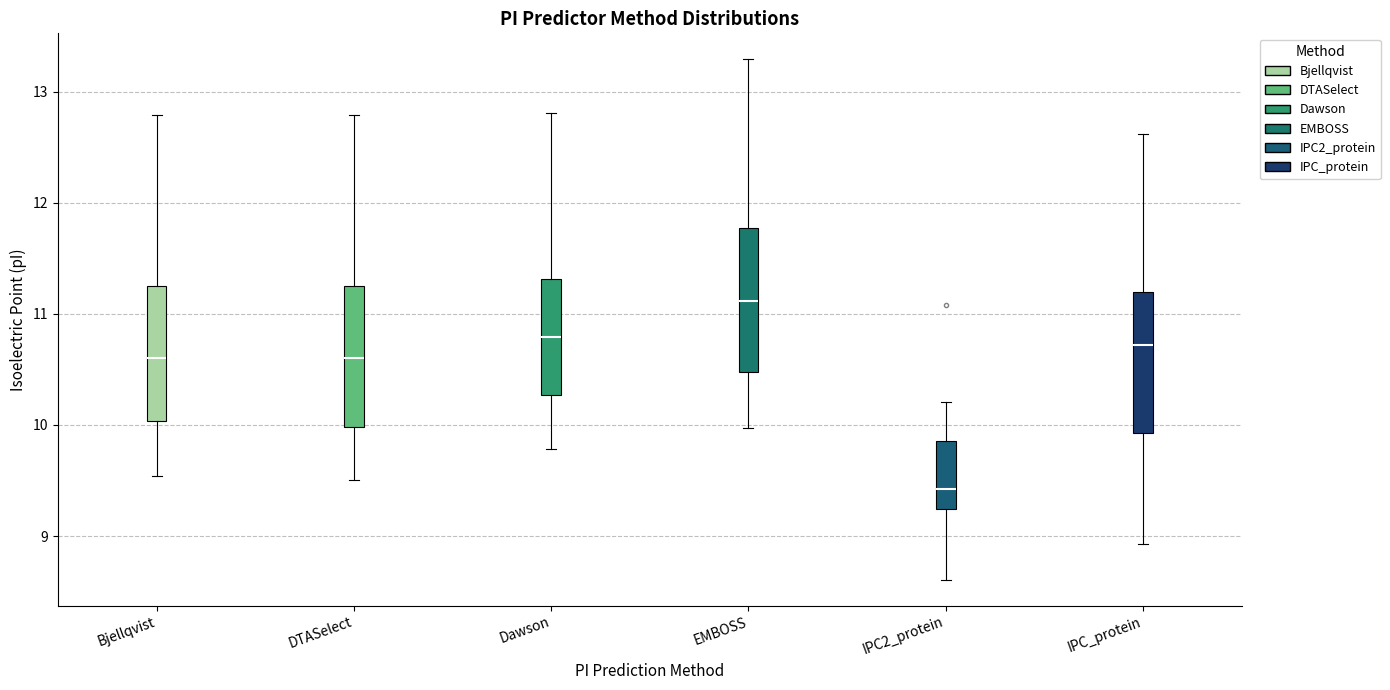

Where does the median line of the box for Bjellqvist sit on the y-axis? The values are not printed on the chart, so give them approximately, as read against the axis.

10.6